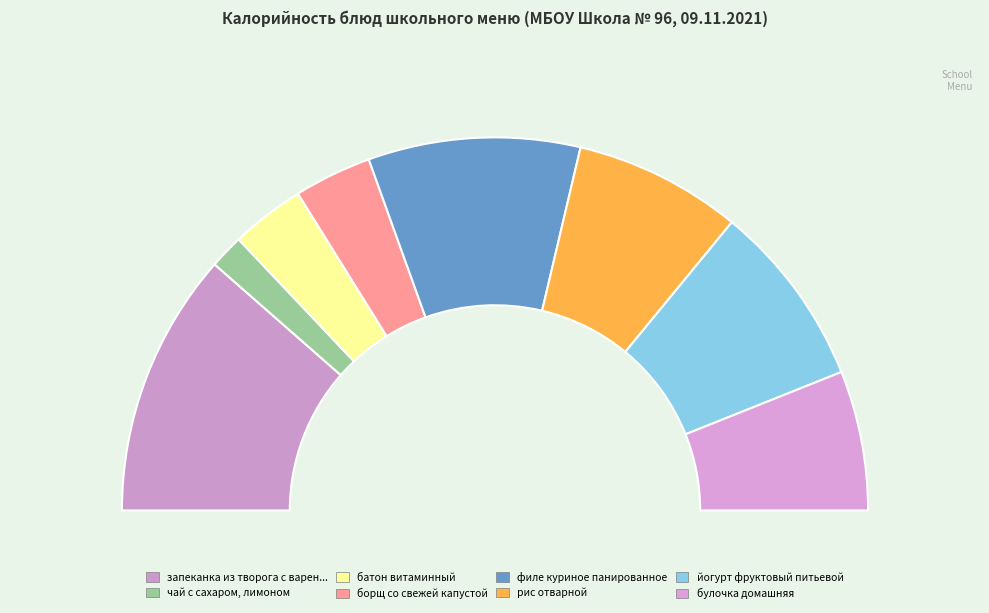

Which slice is the largest?

запеканка из творога с вареньем